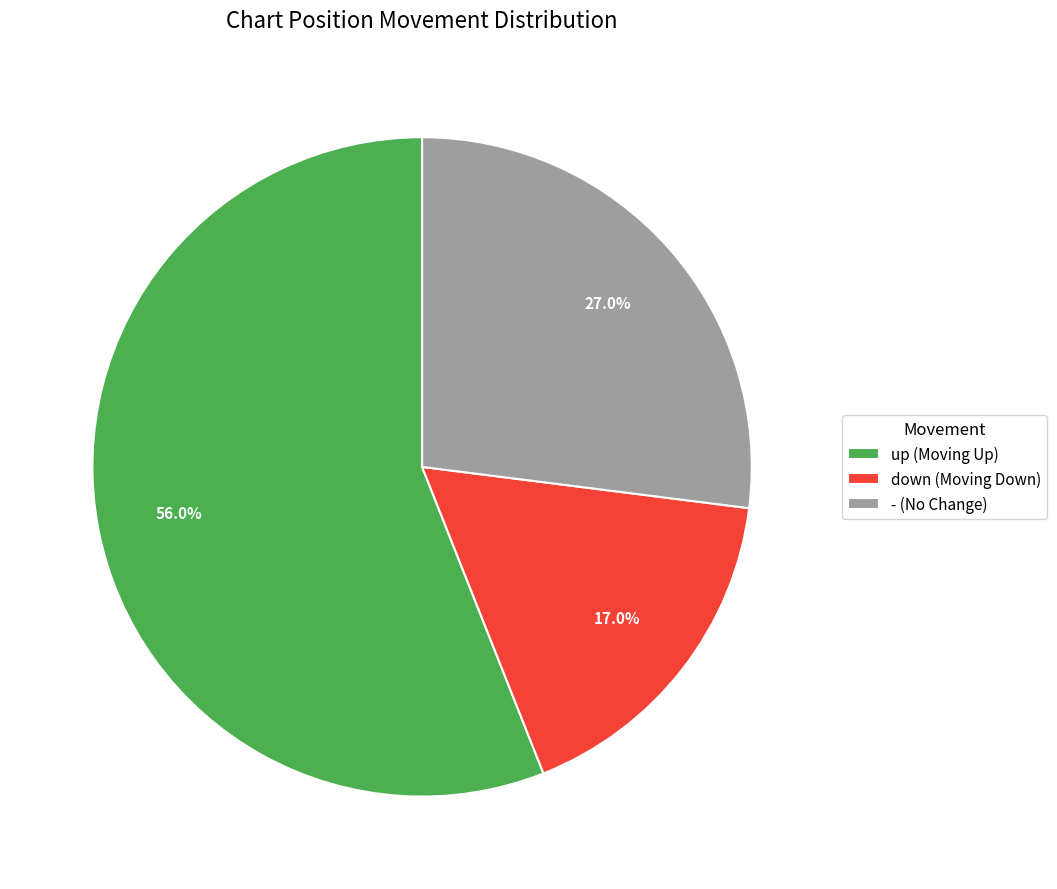

How many slices are in this pie chart?

3